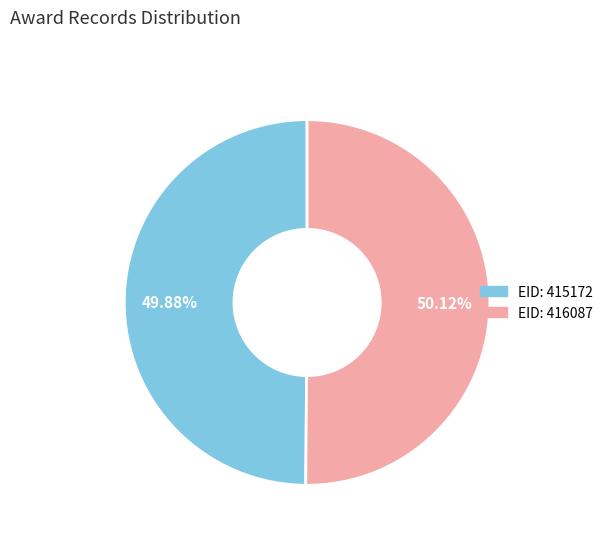

Is there a majority slice in this chart?

Yes